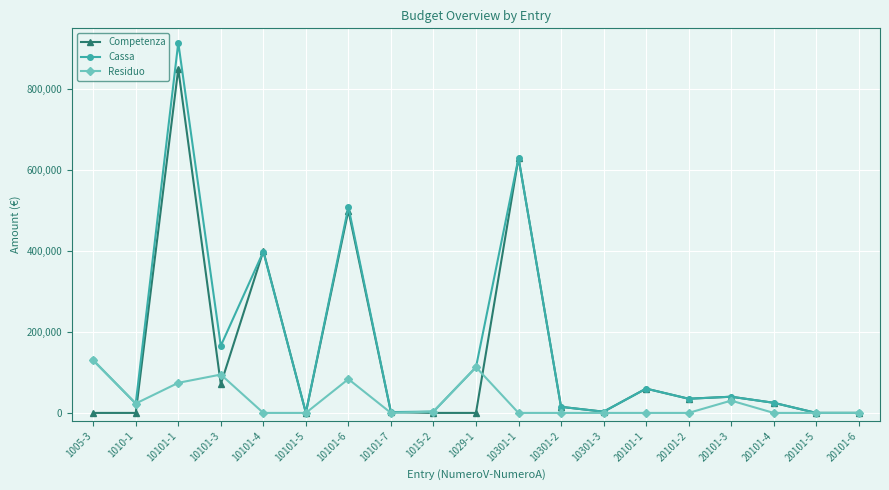

The value of Cassa at 10101-6 is 508729.8. True or false?

True